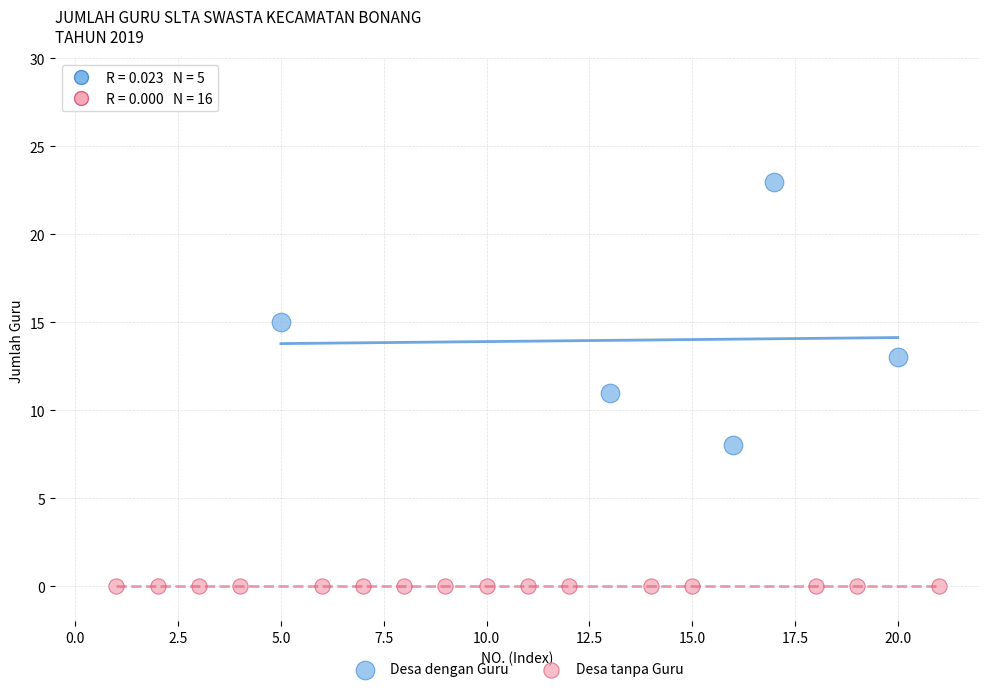

Which series reaches the minimum Y coordinate?

Desa tanpa Guru